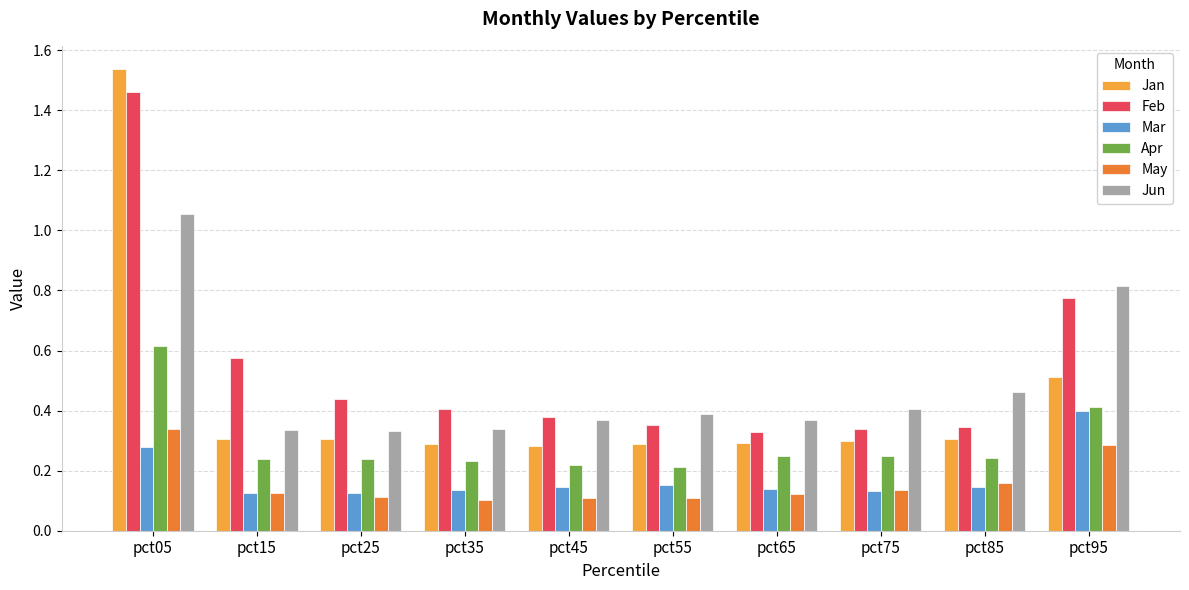

Count the May values in the range 0 to 1.

10